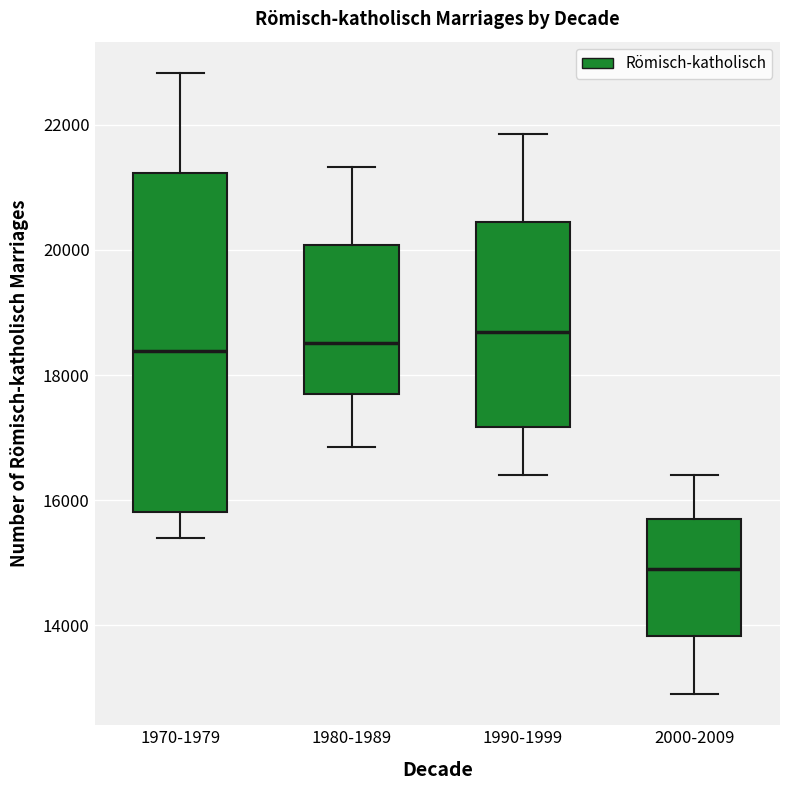

Where does the lower whisker of the box for 1970-1979 end on the y-axis? The values are not printed on the chart, so give them approximately, as read against the axis.

15400